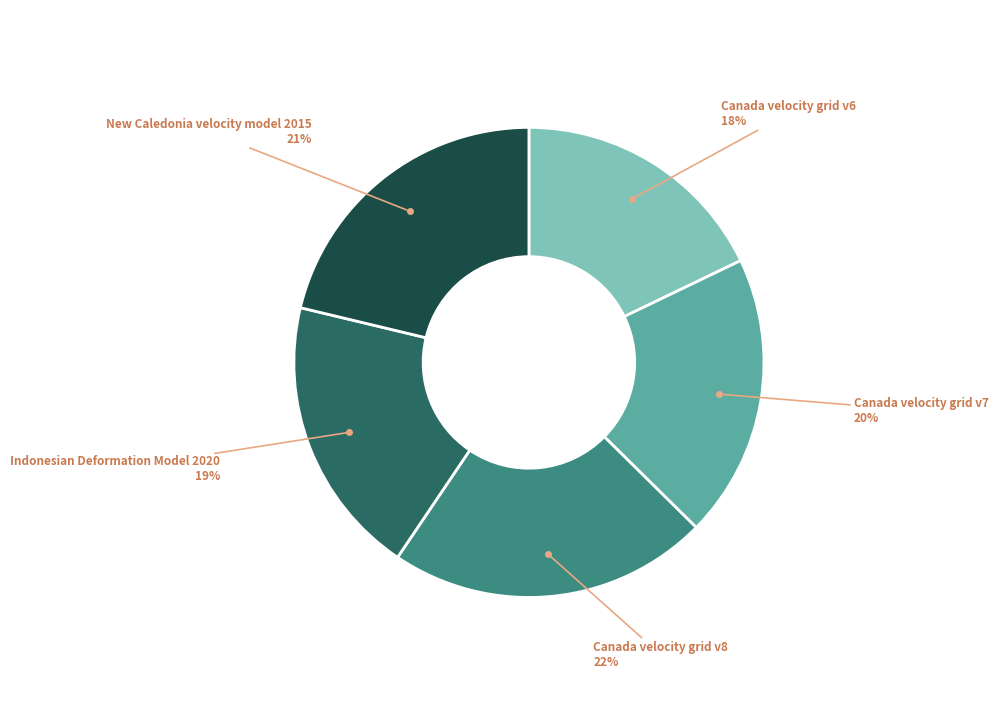

To the nearest percent, what is the average slice percentage?

20%